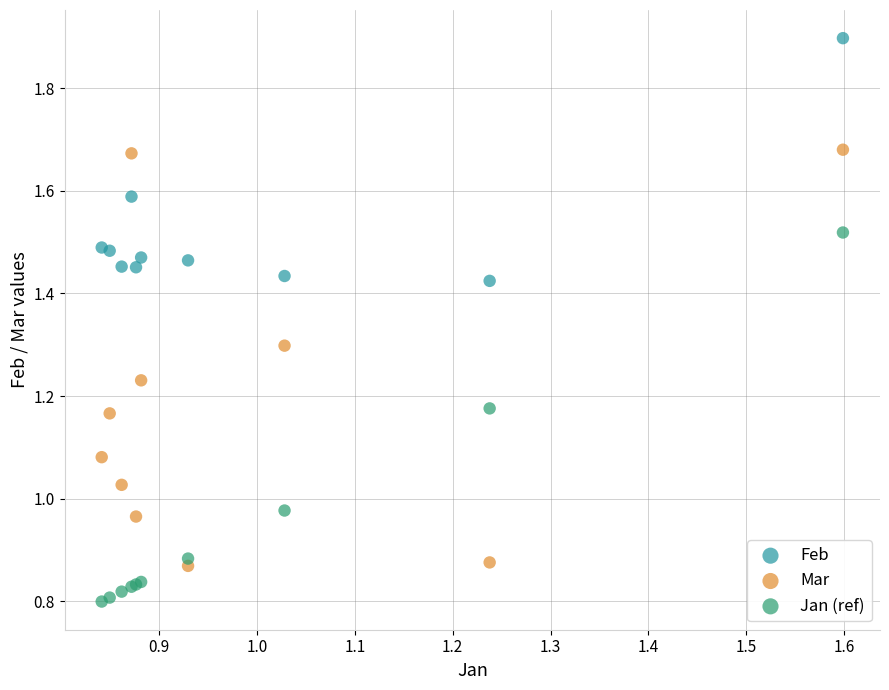

Which series has the widest spread of Y values?

Mar